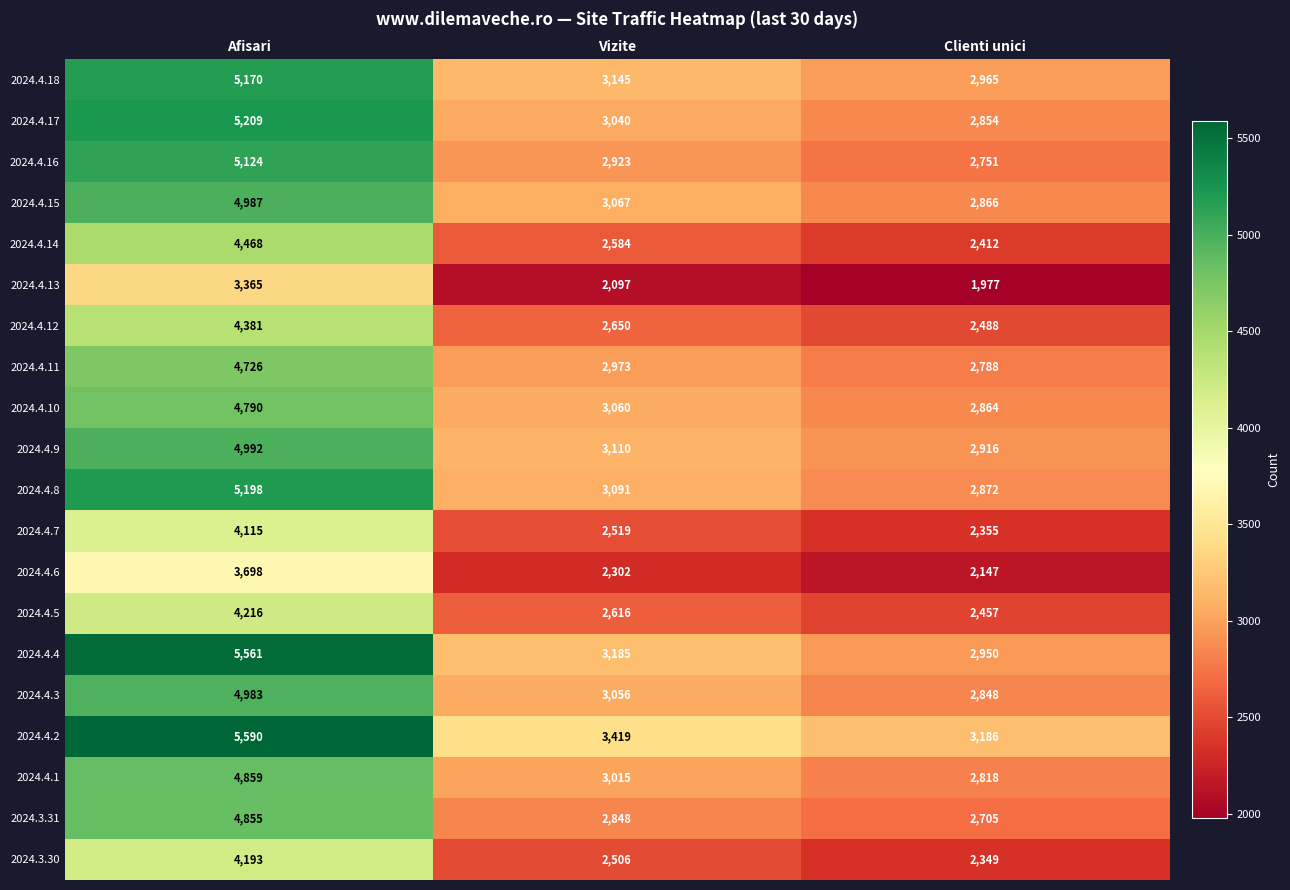

What is the spread (max minus min) of values at Vizite?

1322